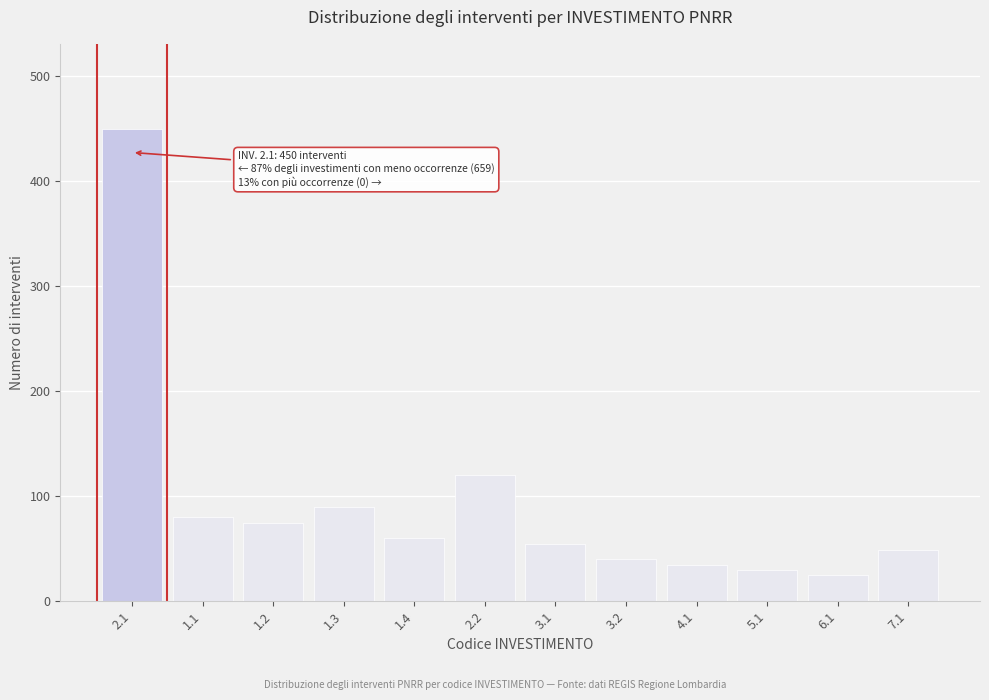

Reading right to left, list all the values displayed in this chart.

7.1=49	6.1=25	5.1=30	4.1=35	3.2=40	3.1=55	2.2=120	1.4=60	1.3=90	1.2=75	1.1=80	2.1=450